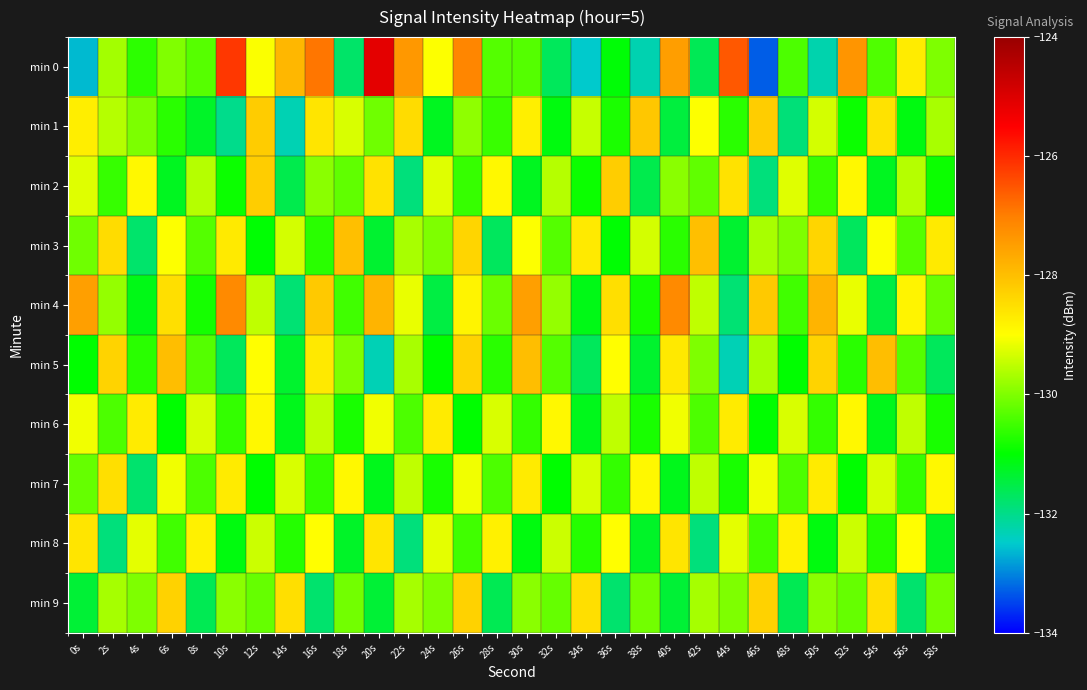

What is the difference between the highest and lowest values at 48s?

3.1